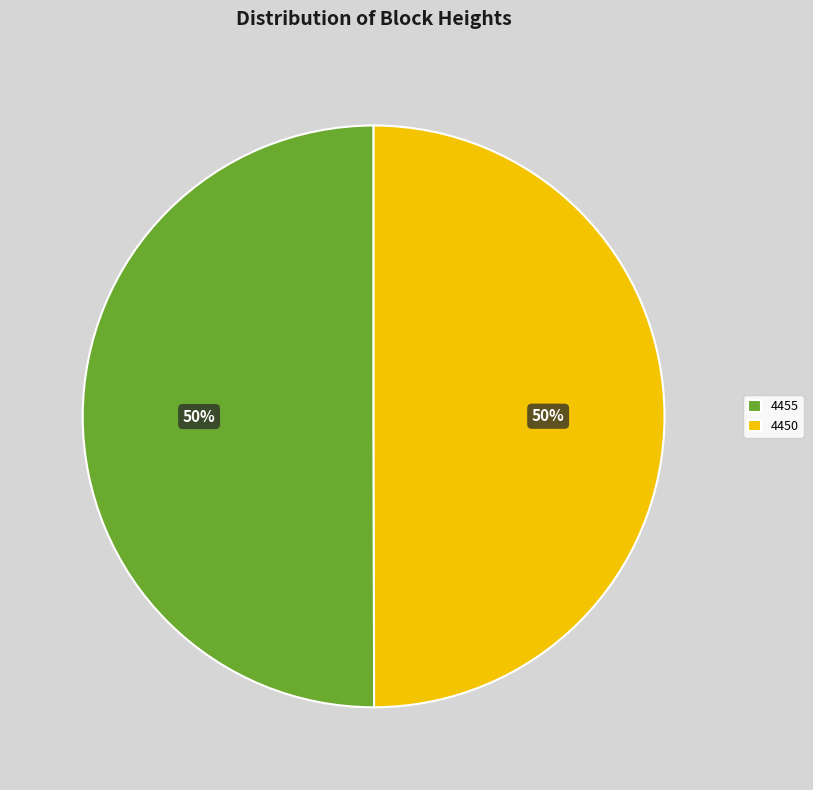

To the nearest percent, what portion does 4450 represent?

50%